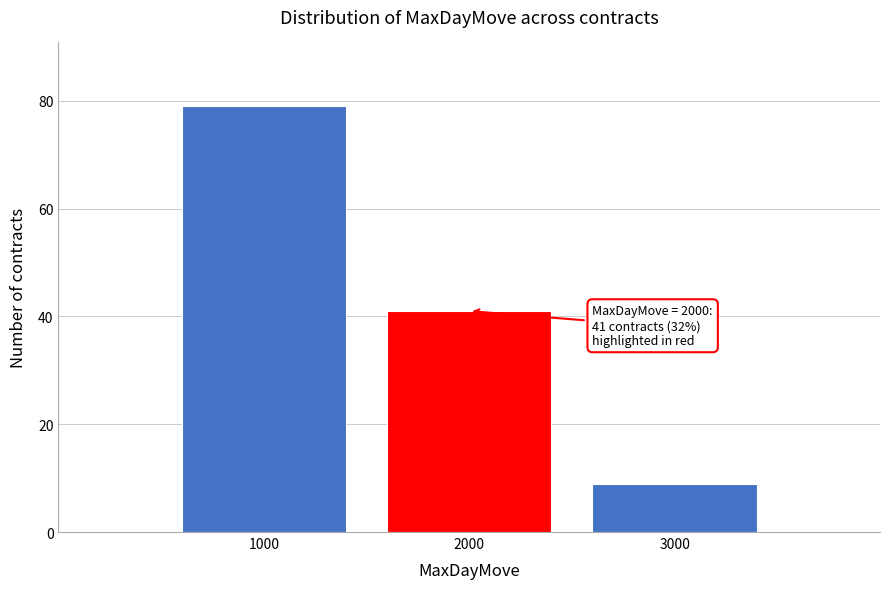

Reading left to right, list all the values displayed in this chart.

79	41	9